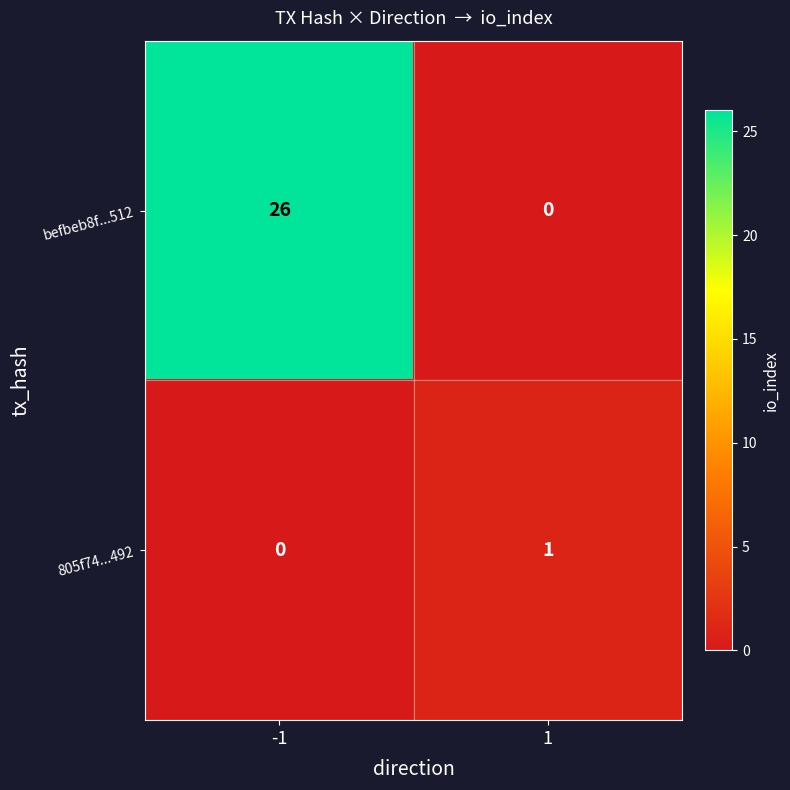

What is the difference between the highest and lowest values at 1?

1